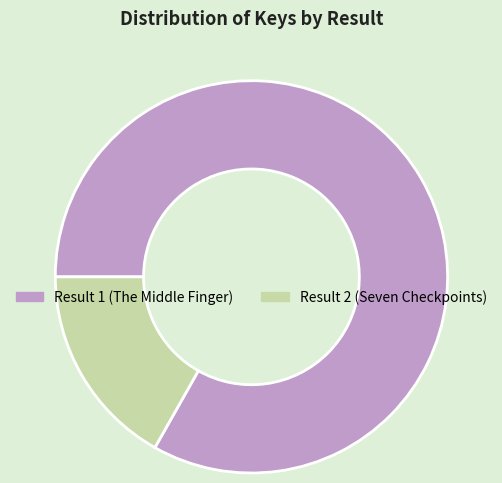

How many slices are in this pie chart?

2